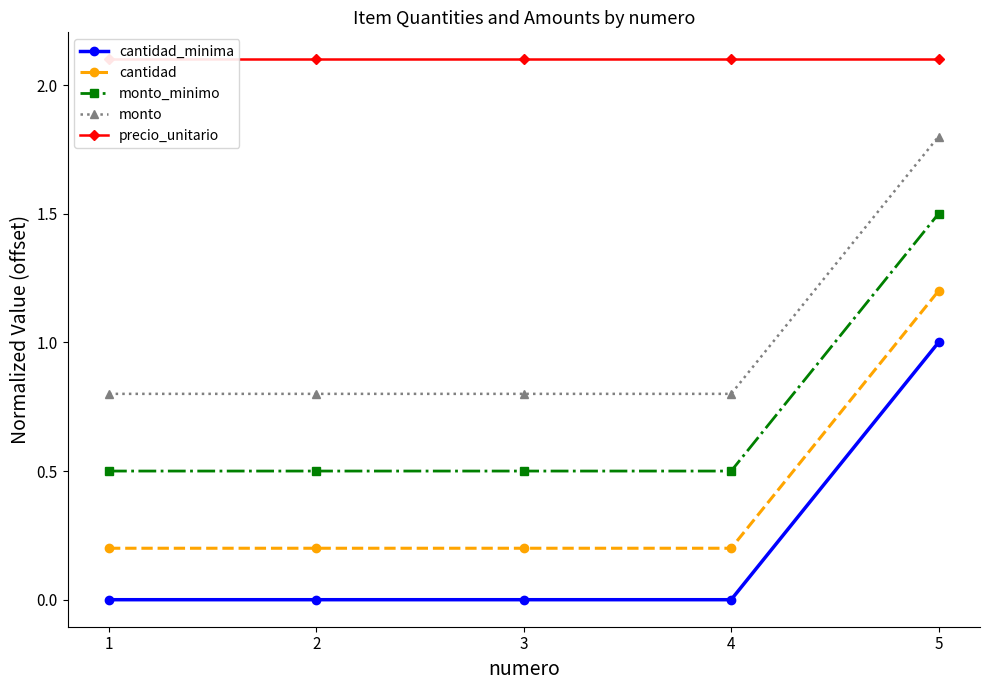

How many series are shown in this chart?

5